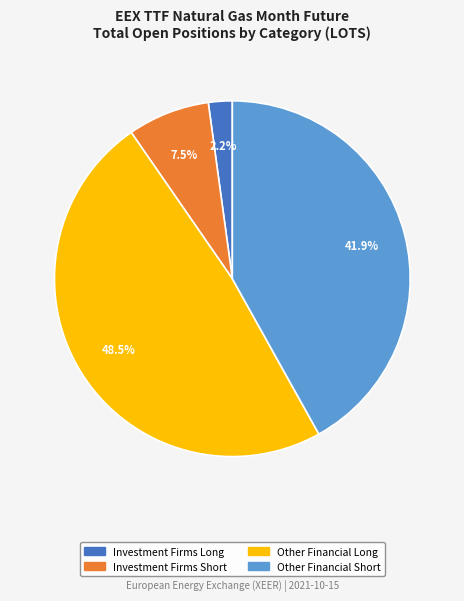

Is there a majority slice in this chart?

No